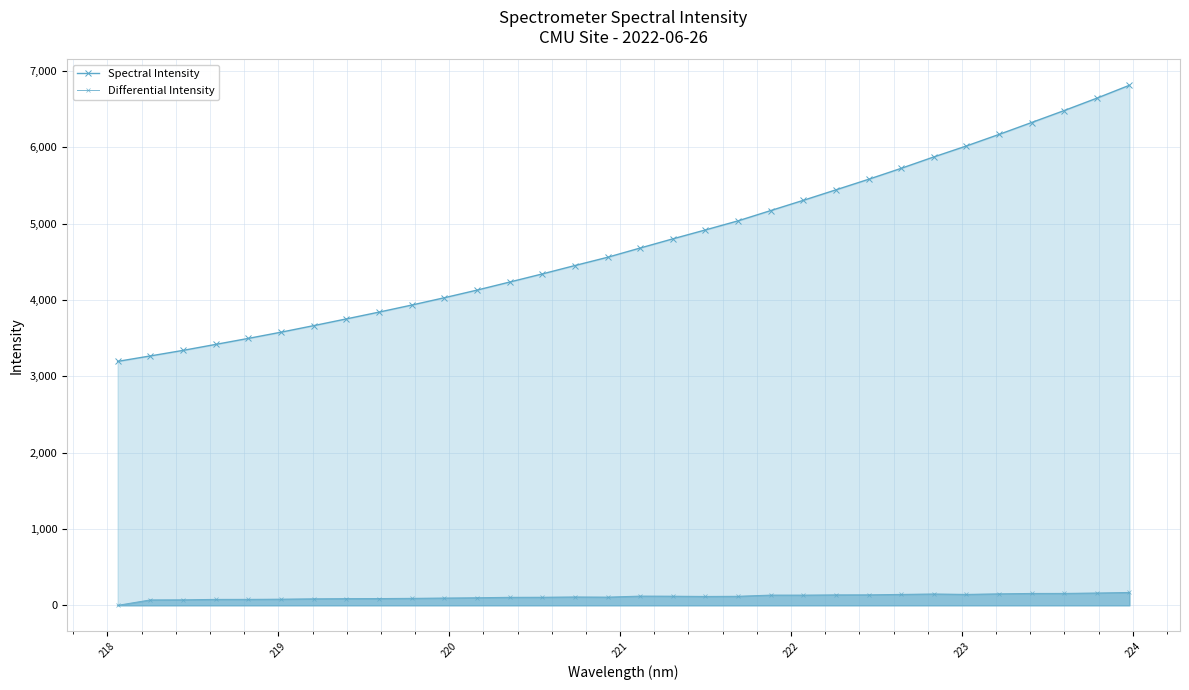

Rank the series by their maximum value, from highest to lowest.

Spectral Intensity, Differential Intensity